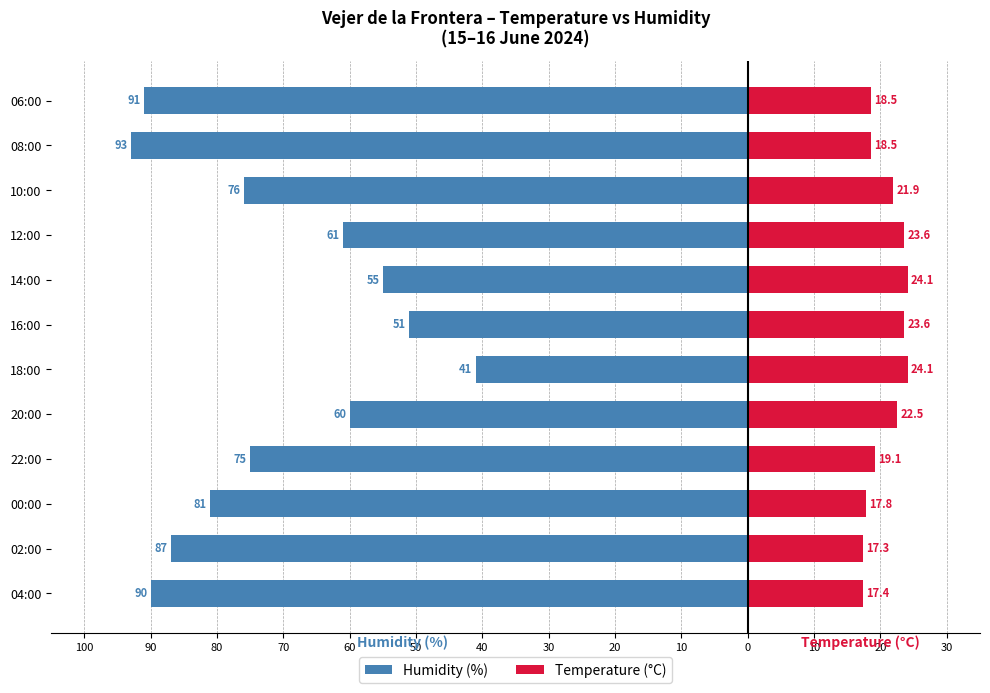

What is the maximum value for Temperature (°C)?

24.1